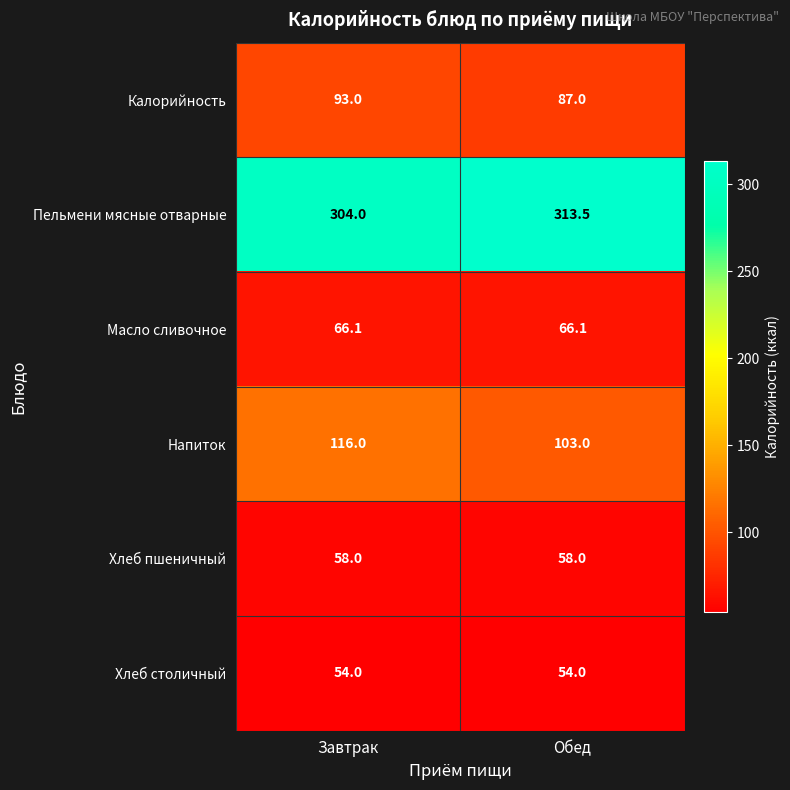

Count the number of categories in the chart.

2